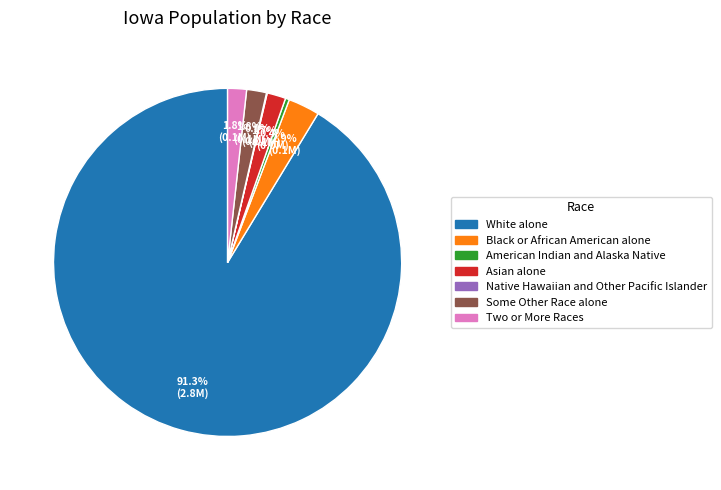

What is the largest slice in the pie chart?

White alone